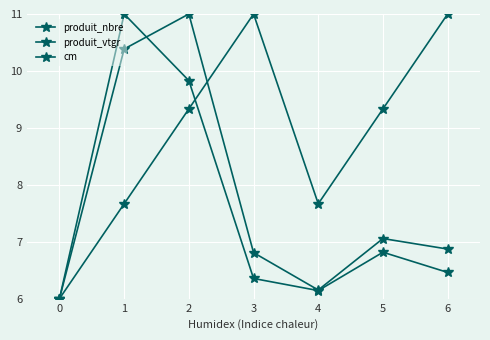

At which label is cm closest to 8?

1